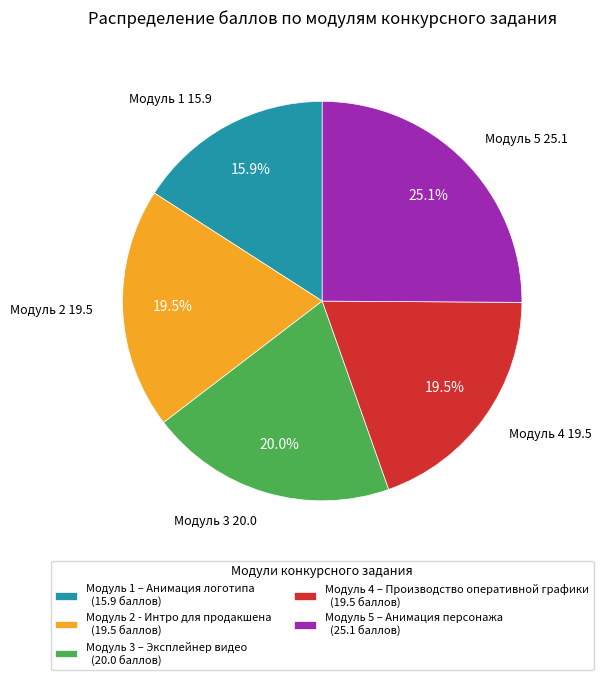

Which has a higher value, Модуль 5 – Анимация персонажа (25.1 баллов) or Модуль 4 – Производство оперативной графики (19.5 баллов)?

Модуль 5 – Анимация персонажа (25.1 баллов)